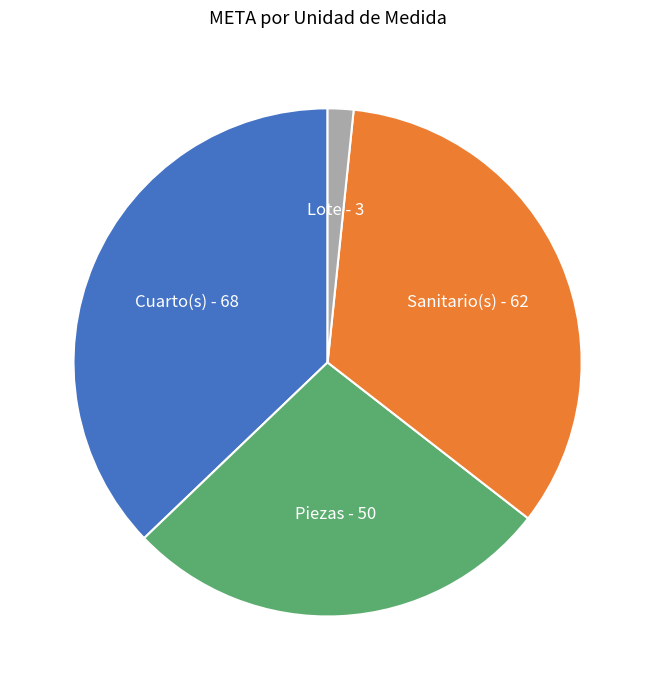

How many slices are in this pie chart?

4